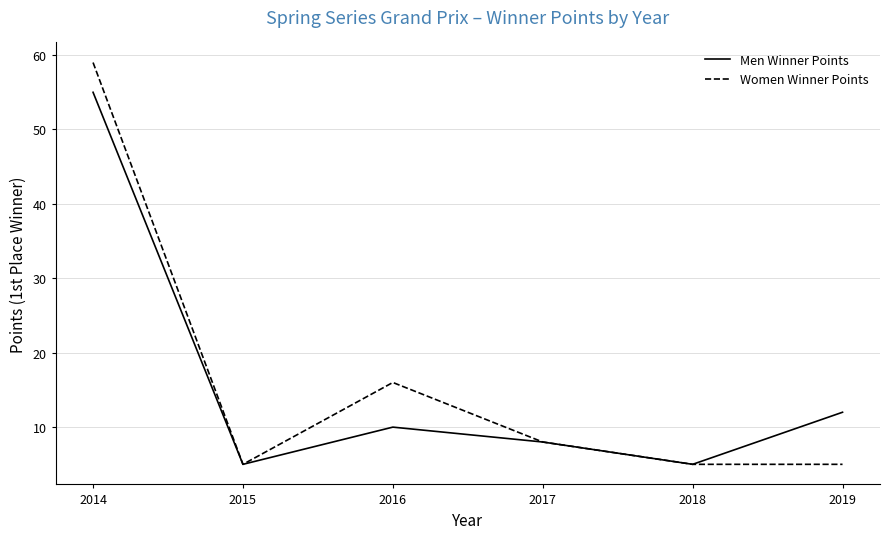

How many lines are shown in the chart?

2